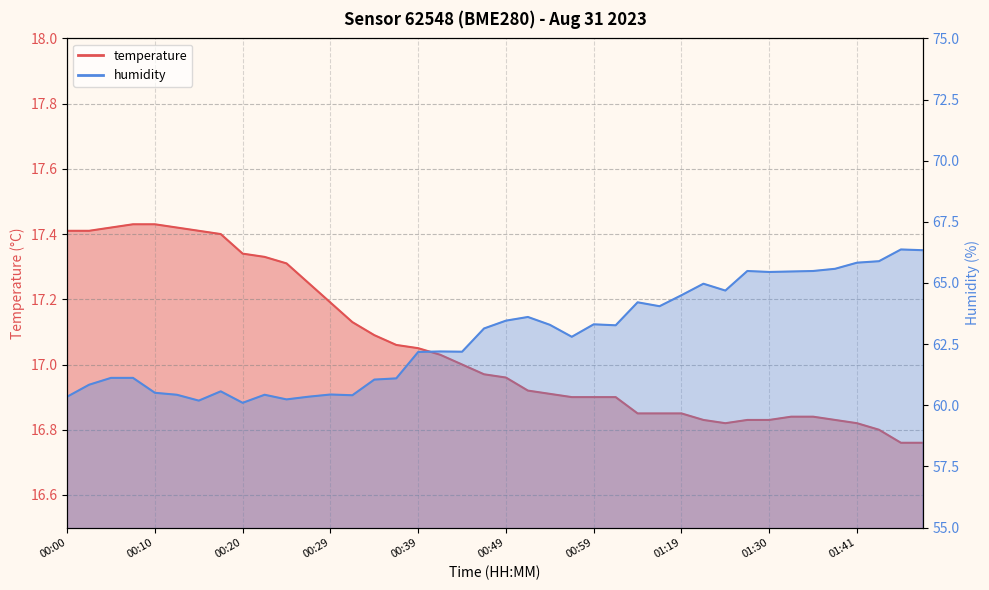

At which label is temperature closest to 17?

00:44